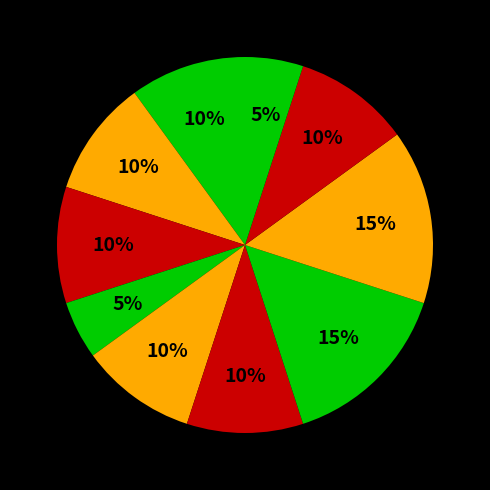

Is there a majority slice in this chart?

No